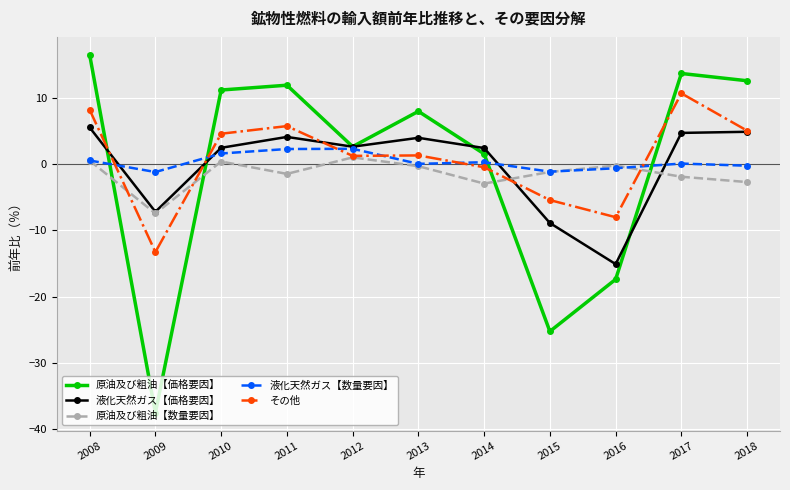

How many interior local peaks does the 原油及び粗油【数量要因】 series have?

3